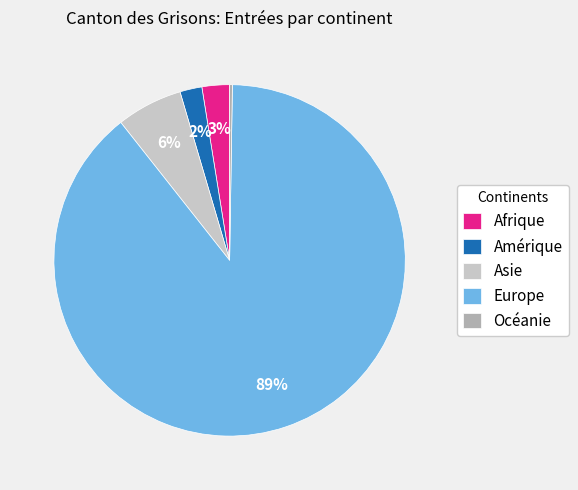

Which slice is the largest?

Europe